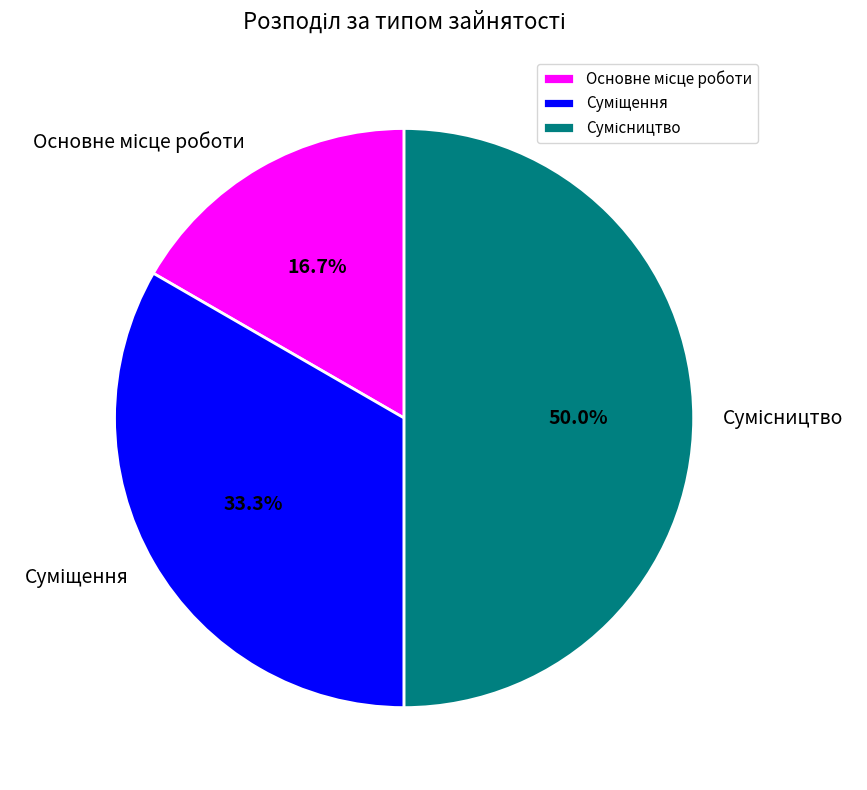

Count the number of slices in the pie.

3